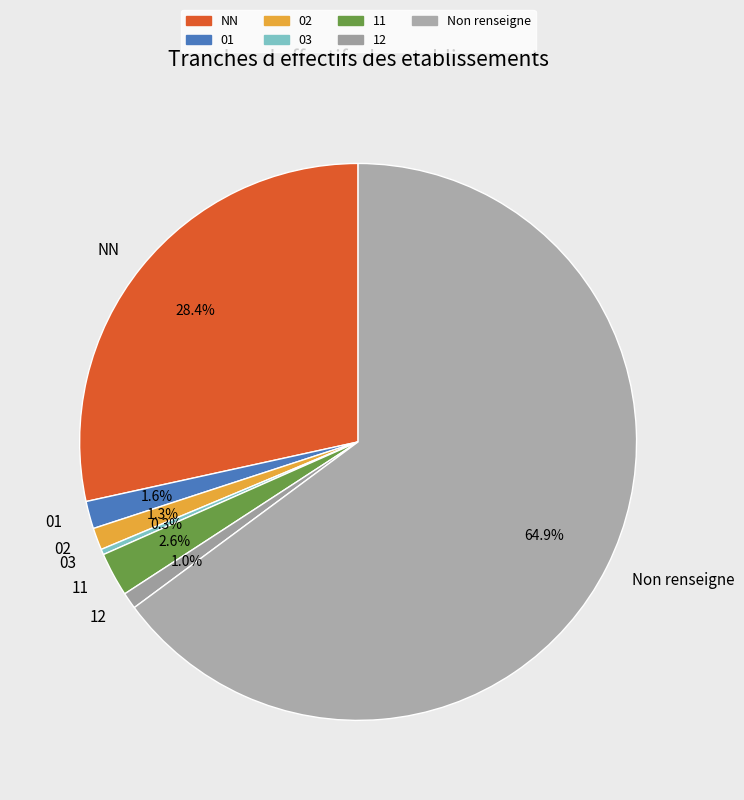

Is the sum of 02 and NN greater than half?

No